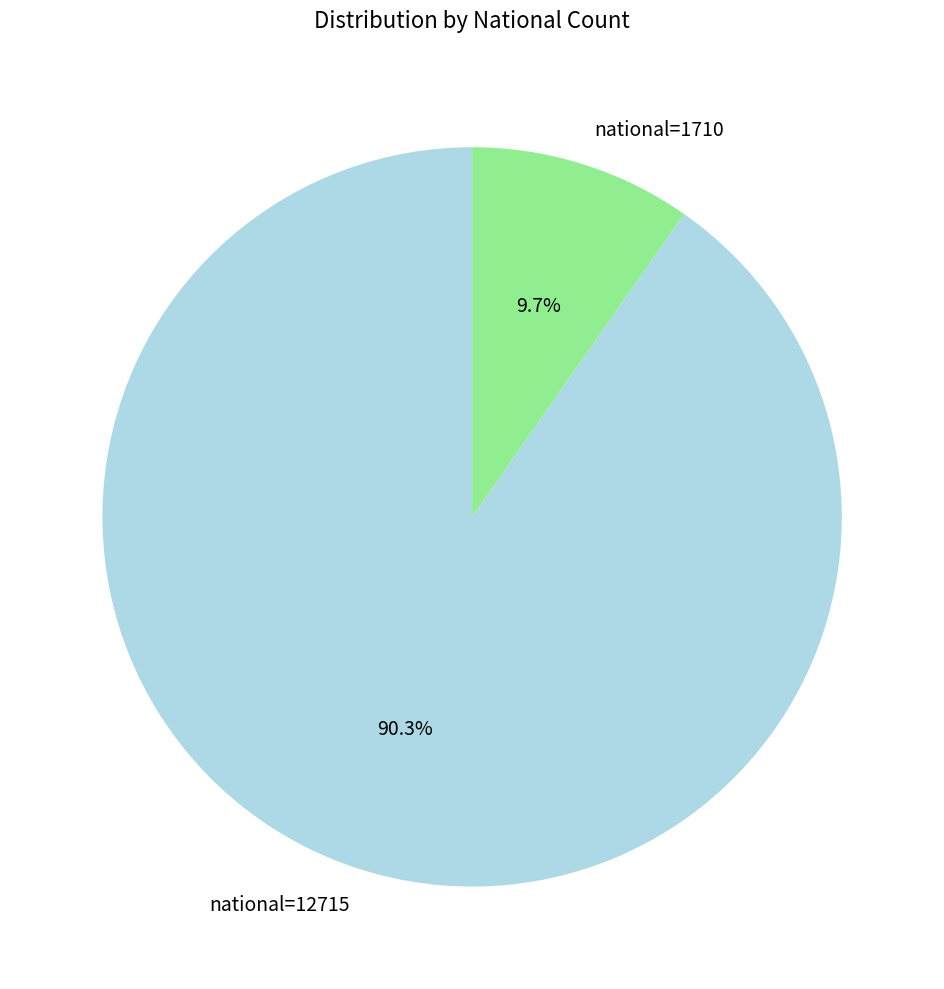

What is the smallest slice in the pie chart?

national=1710